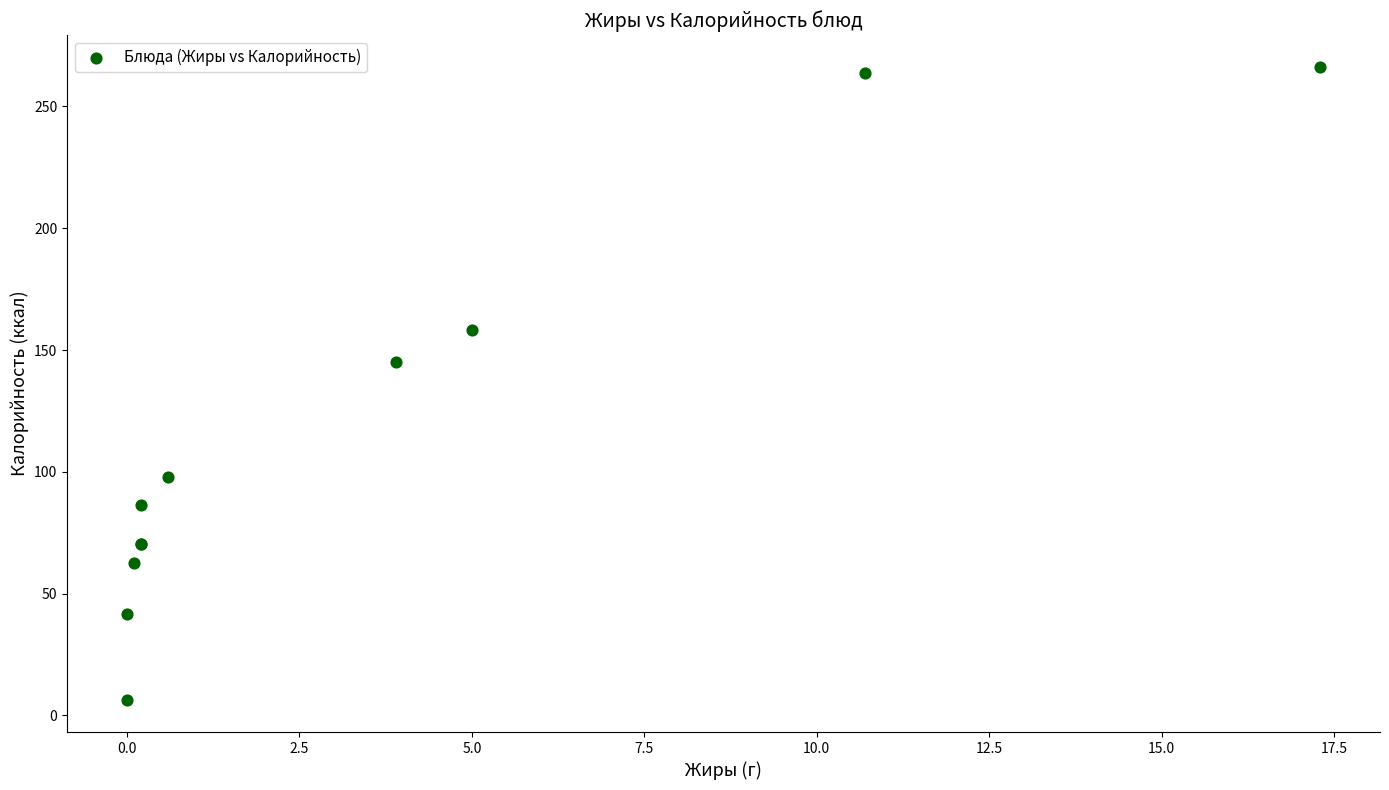

What Y value in the scatter plot is closest to 136?

145.1